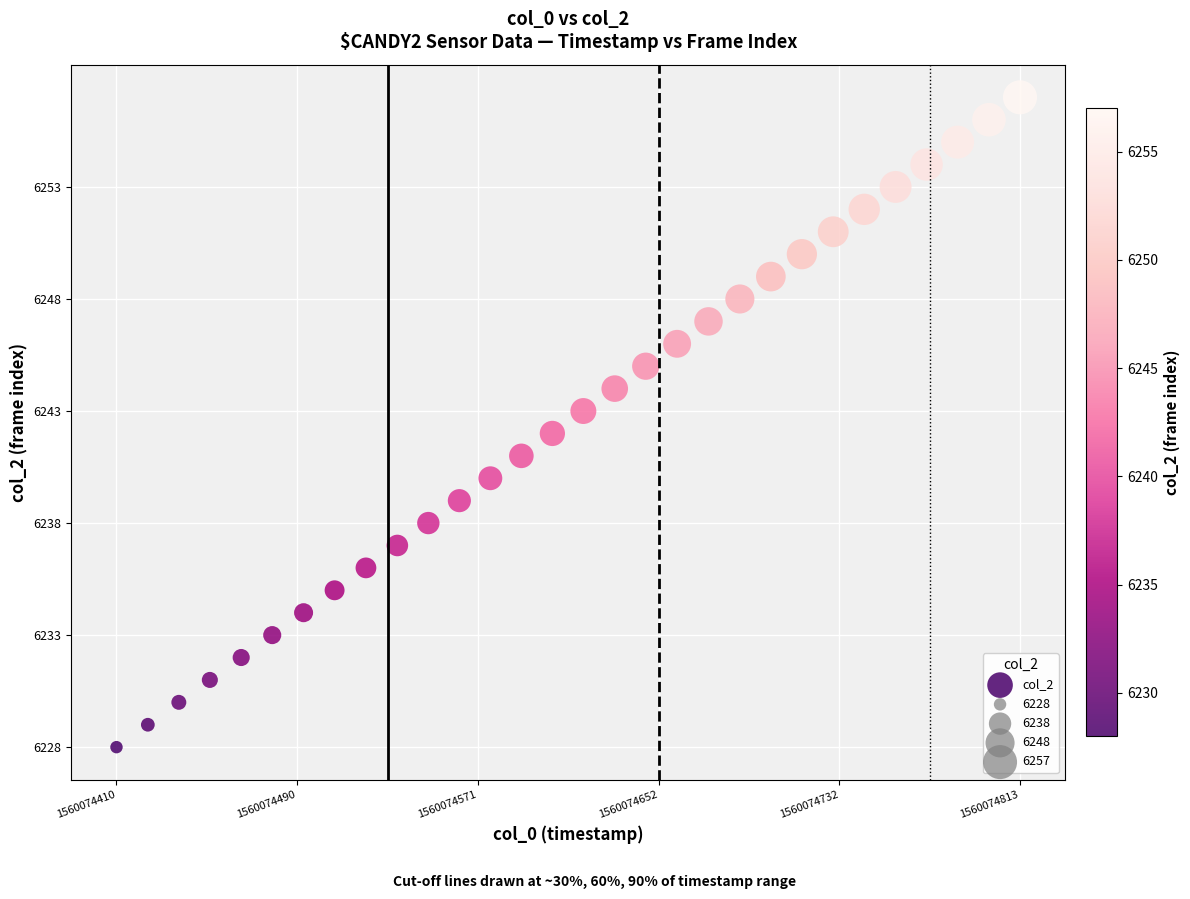

What is the range of Y values (max minus min)?

29